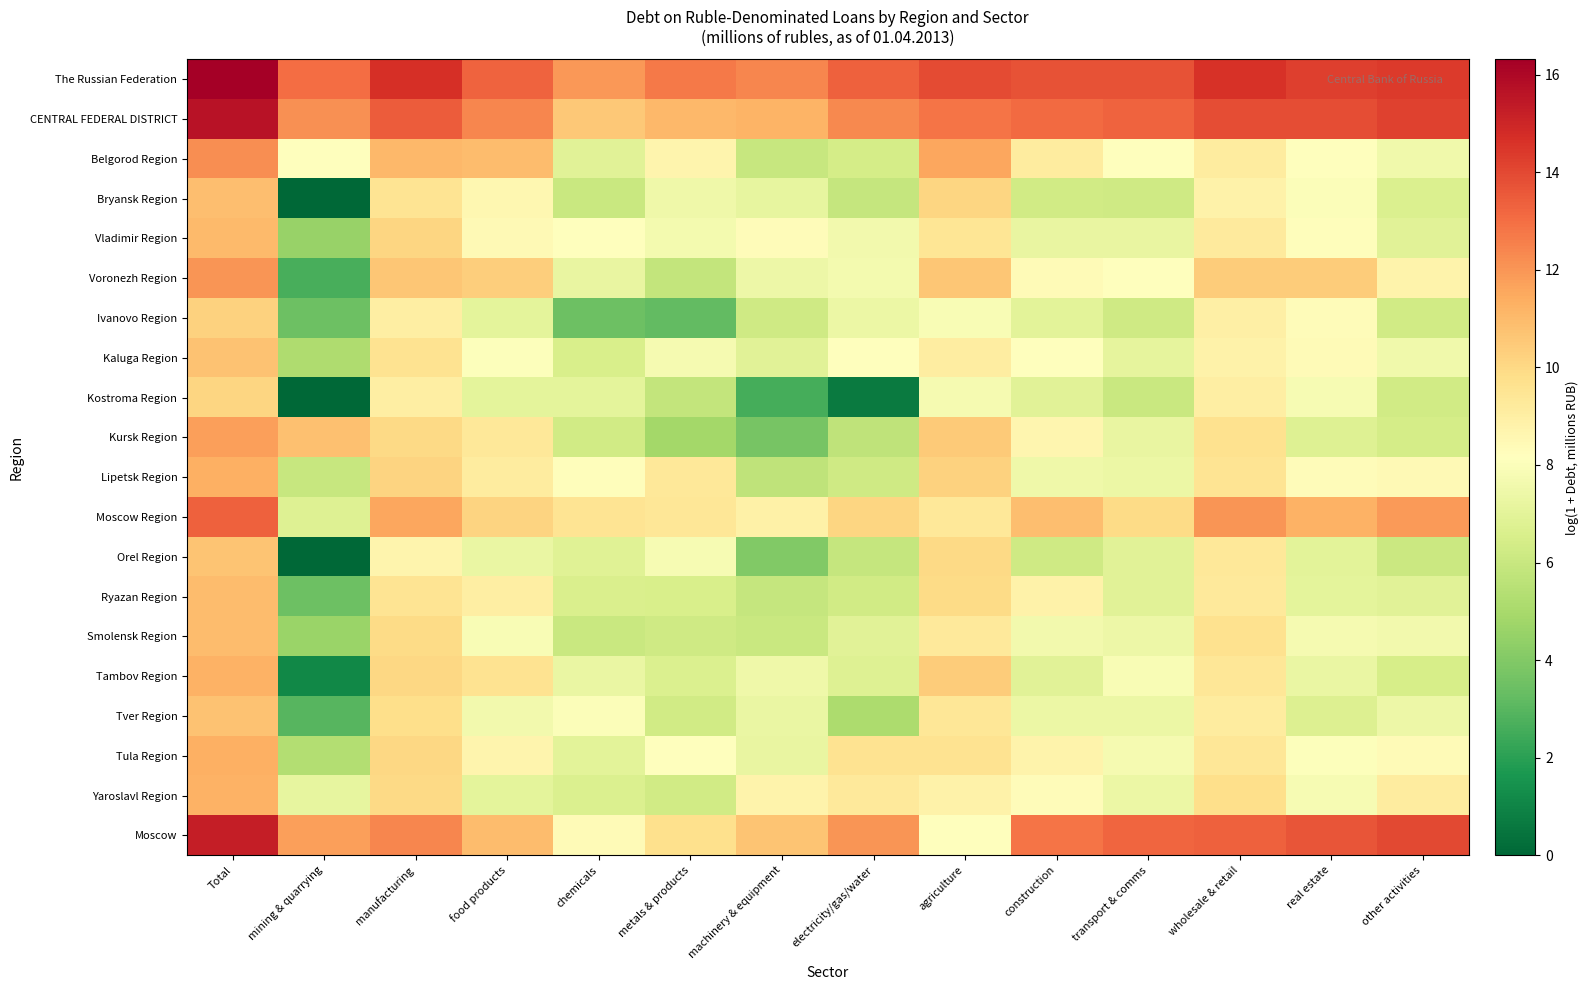

Rank the series at metals & products from highest to lowest value.

The Russian Federation, CENTRAL FEDERAL DISTRICT, Moscow, Moscow Region, Lipetsk Region, Belgorod Region, Tula Region, Orel Region, Kaluga Region, Vladimir Region, Bryansk Region, Tambov Region, Ryazan Region, Yaroslavl Region, Tver Region, Smolensk Region, Voronezh Region, Kostroma Region, Kursk Region, Ivanovo Region